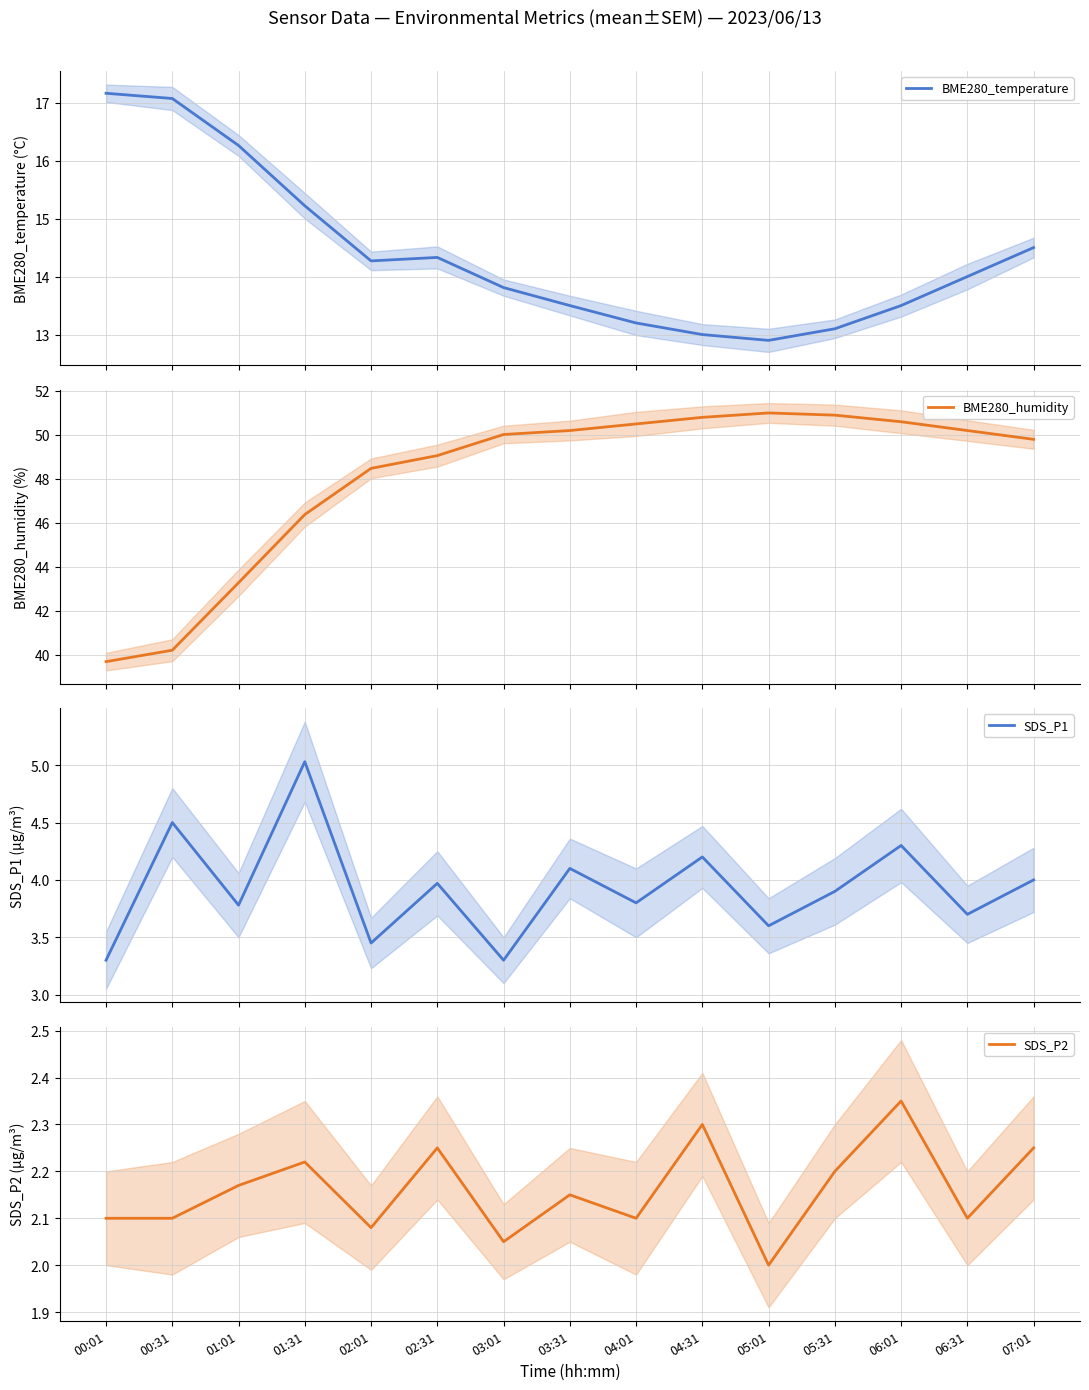

What is the sum of all BME280_humidity values?

721.1